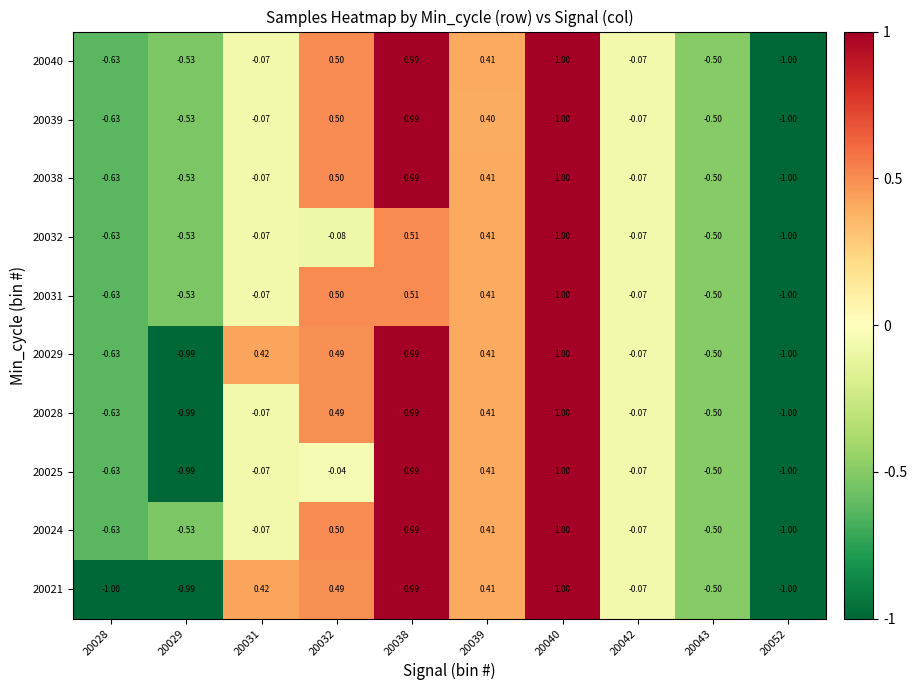

Is the value of 20024 at 20039 greater than the value of 20021 at 20042?

Yes